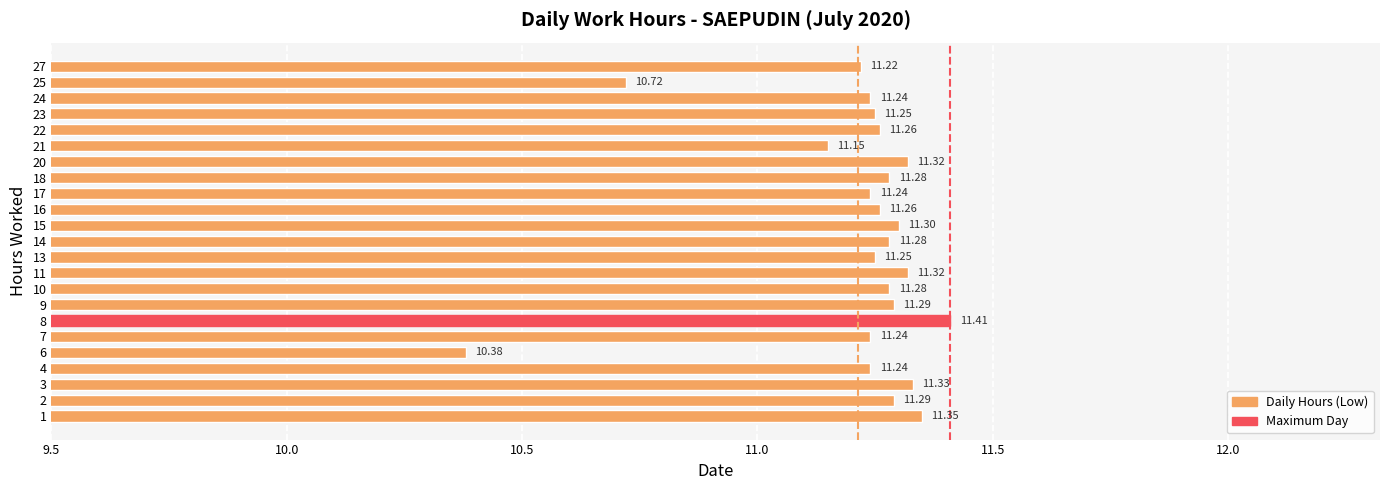

How many categories are shown in the chart?

23